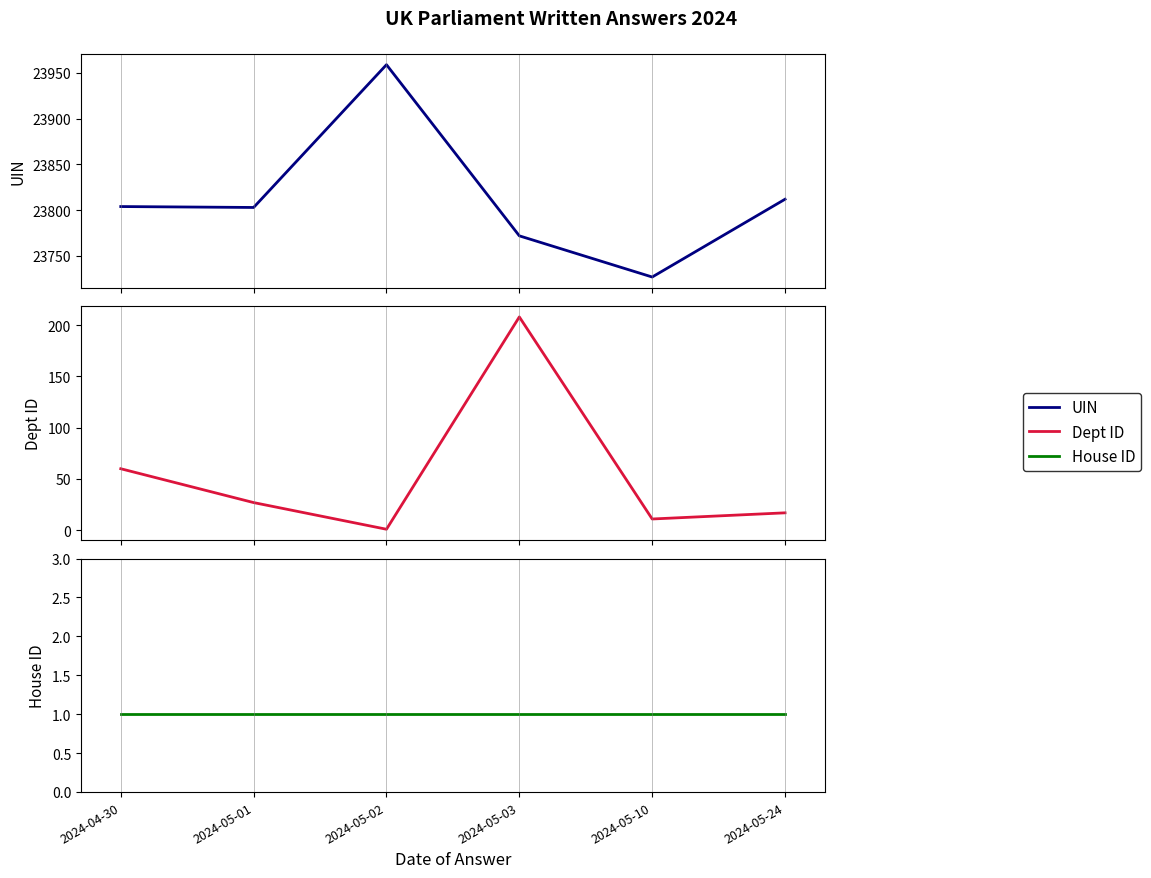

Which series has the largest total across all categories?

UIN